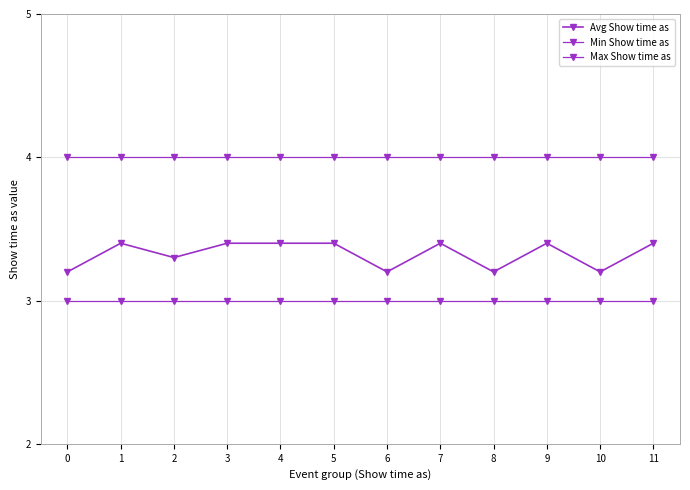

Is this an area chart (filled region under the line)?

No